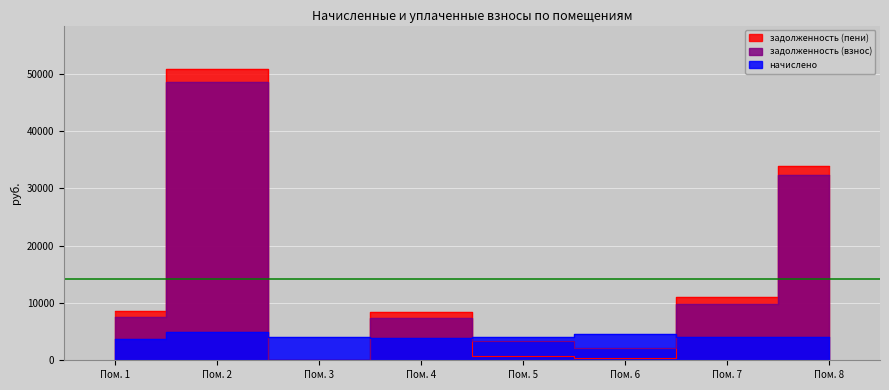

Is it true that задолженность (взнос) equals 7539.8 at Пом. 1?

True